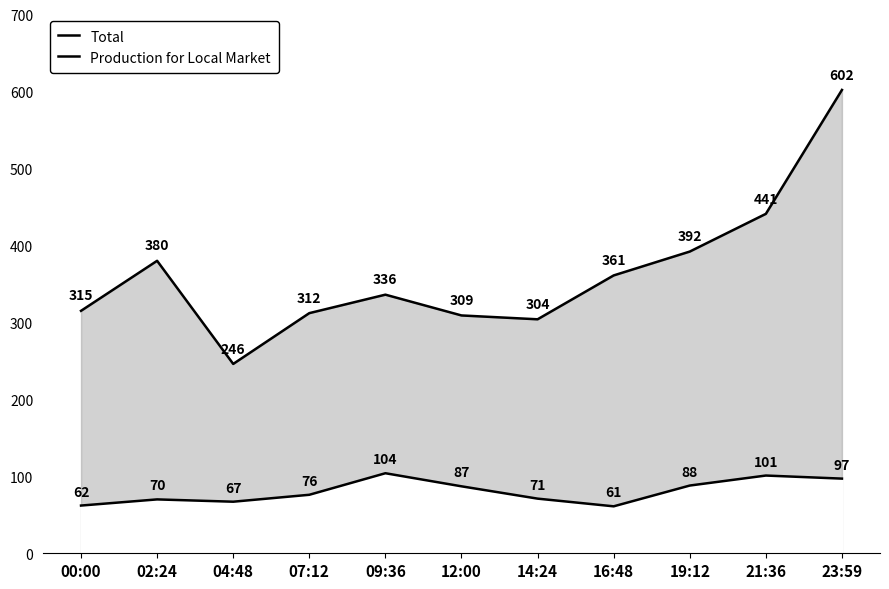

Reading right to left, list all the values displayed in this chart.

Total: 602	441	392	361	304	309	336	312	246	380	315
Production for Local Market: 97	101	88	61	71	87	104	76	67	70	62